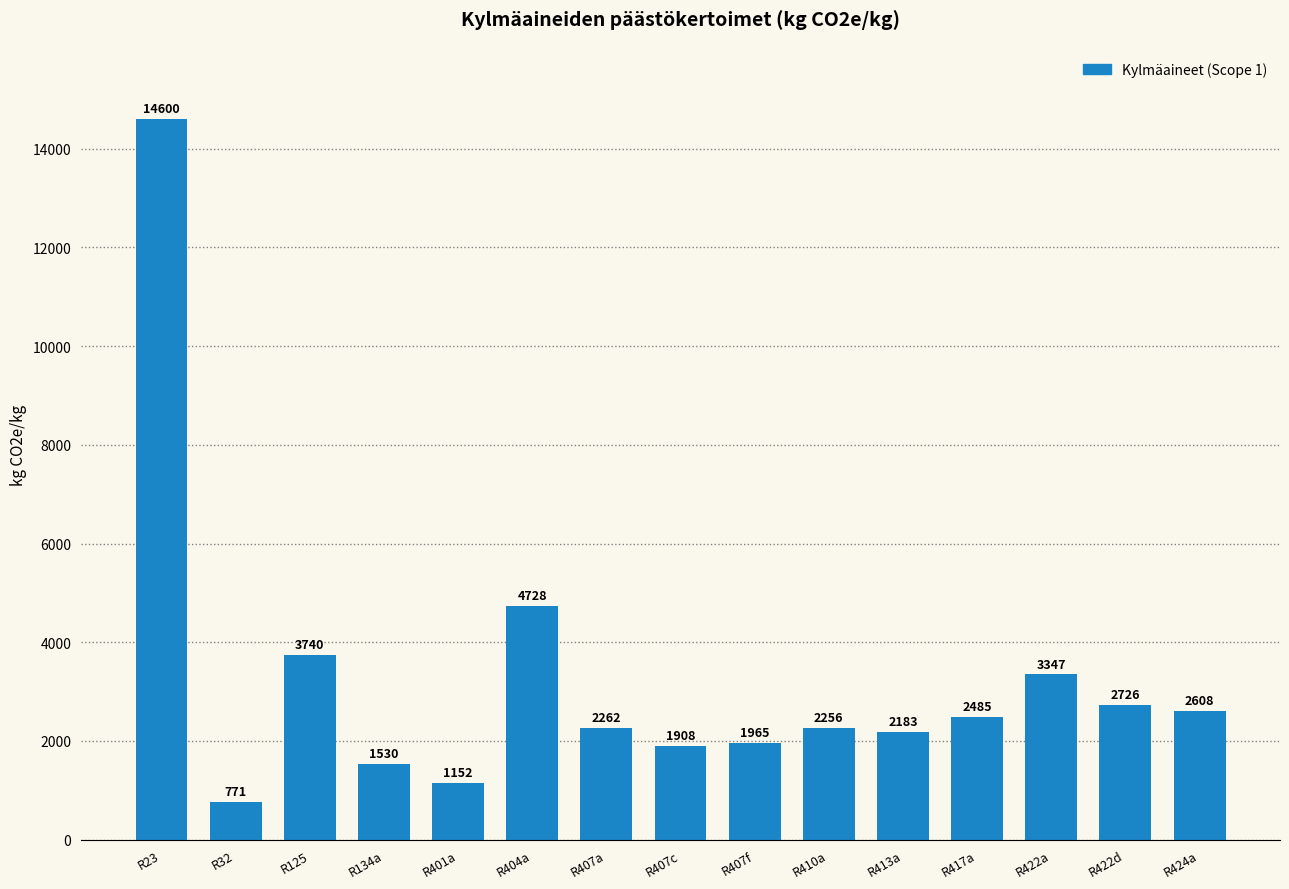

The chart shows a value of 3571.5 at R422d. True or false?

False